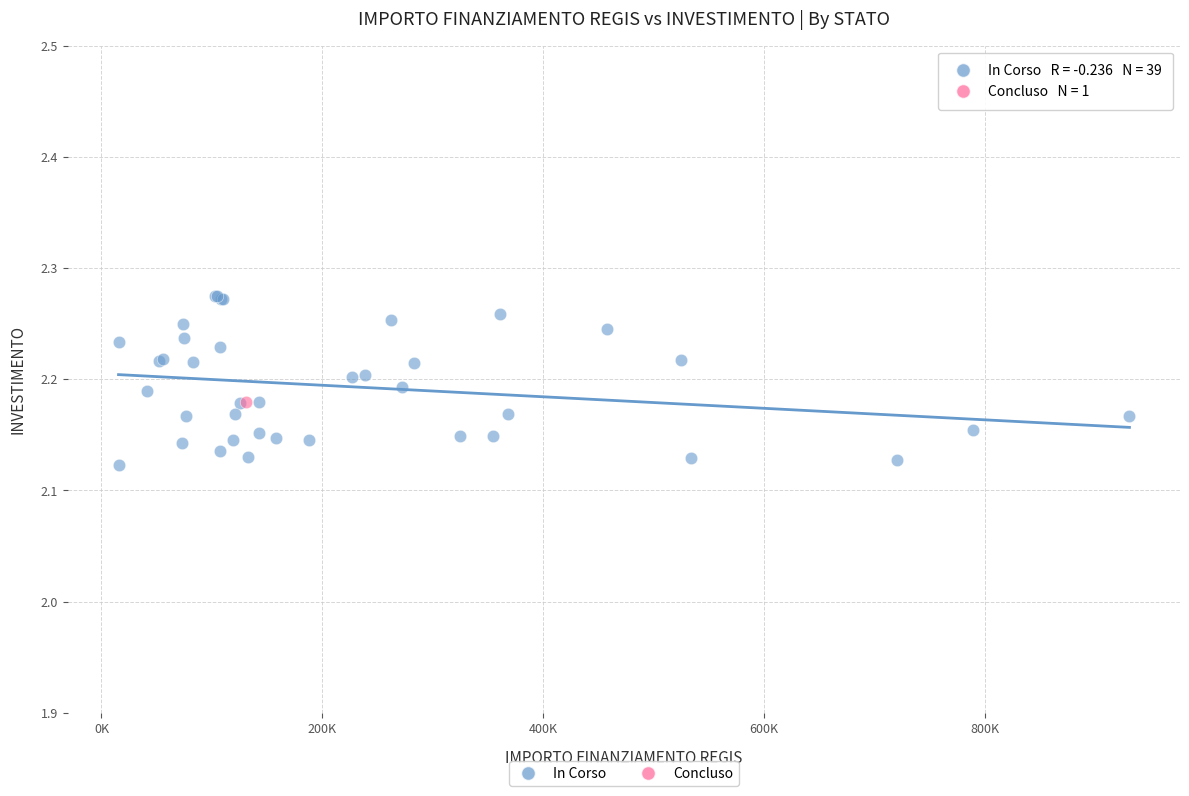

What are all the series names shown in the legend?

In Corso, Concluso